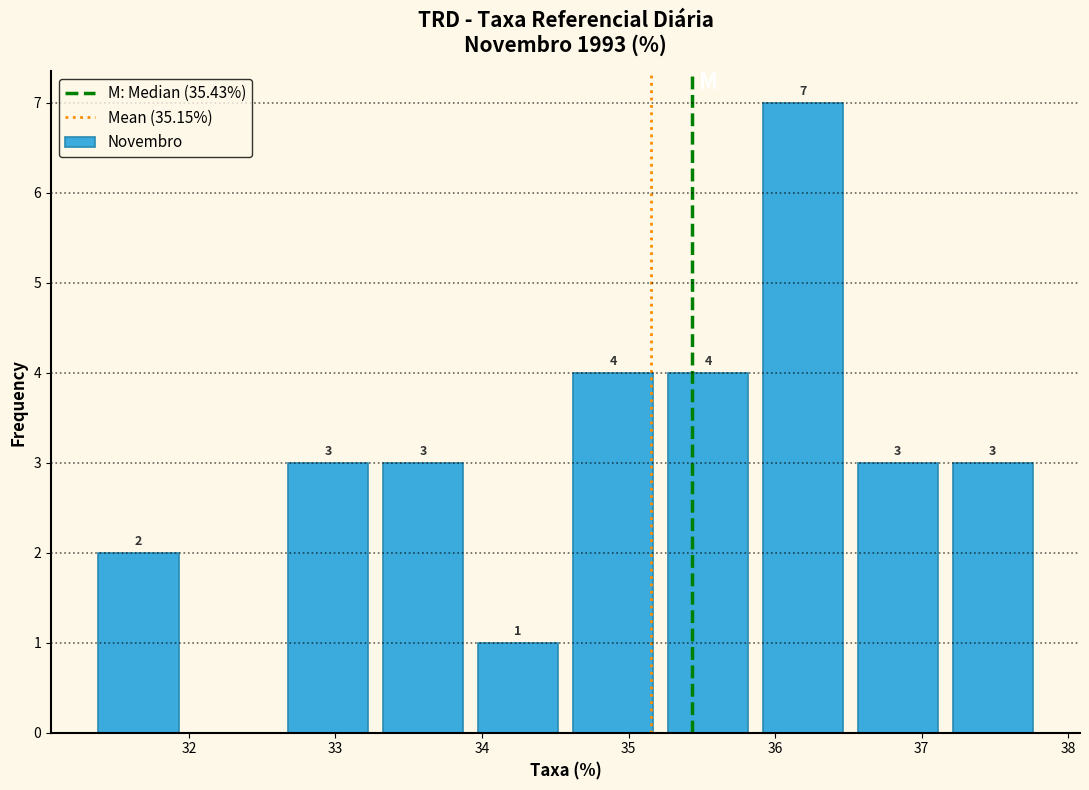

Over which range of the x-axis is the bar tallest?

35.9 to 36.5